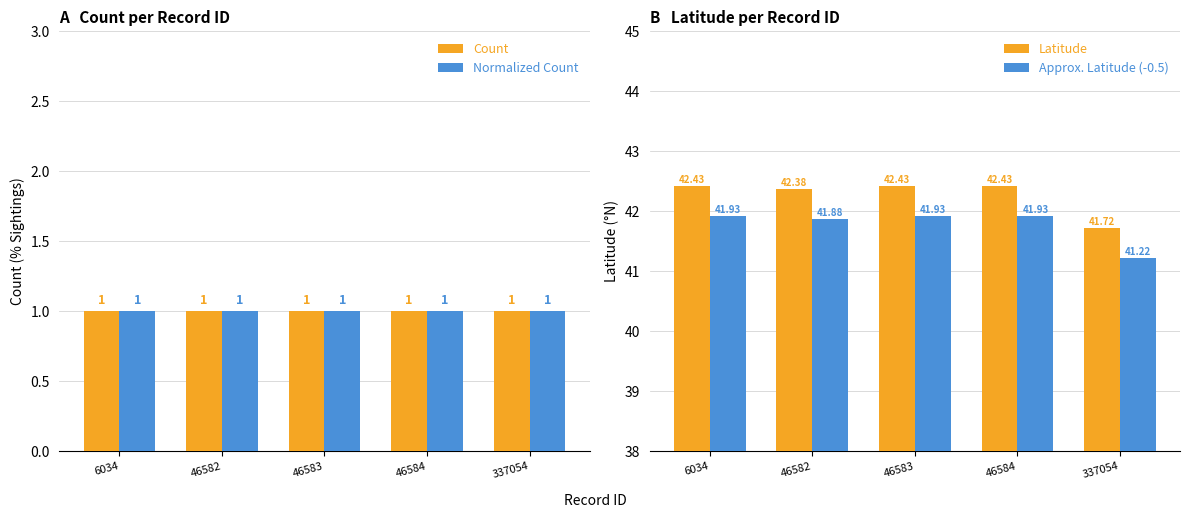

What is the smallest value displayed?

1.0